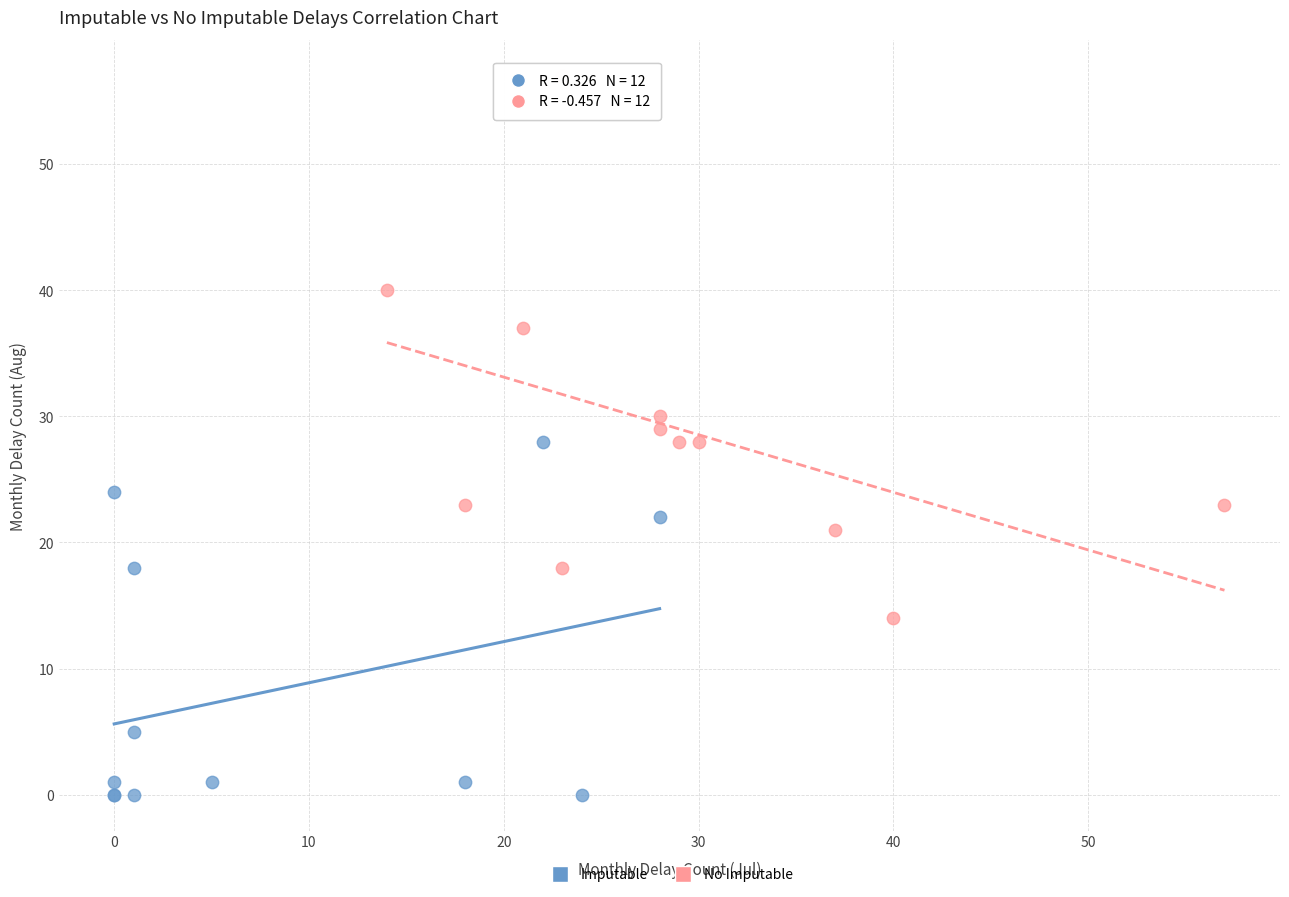

Which series reaches the maximum Y coordinate?

No Imputable